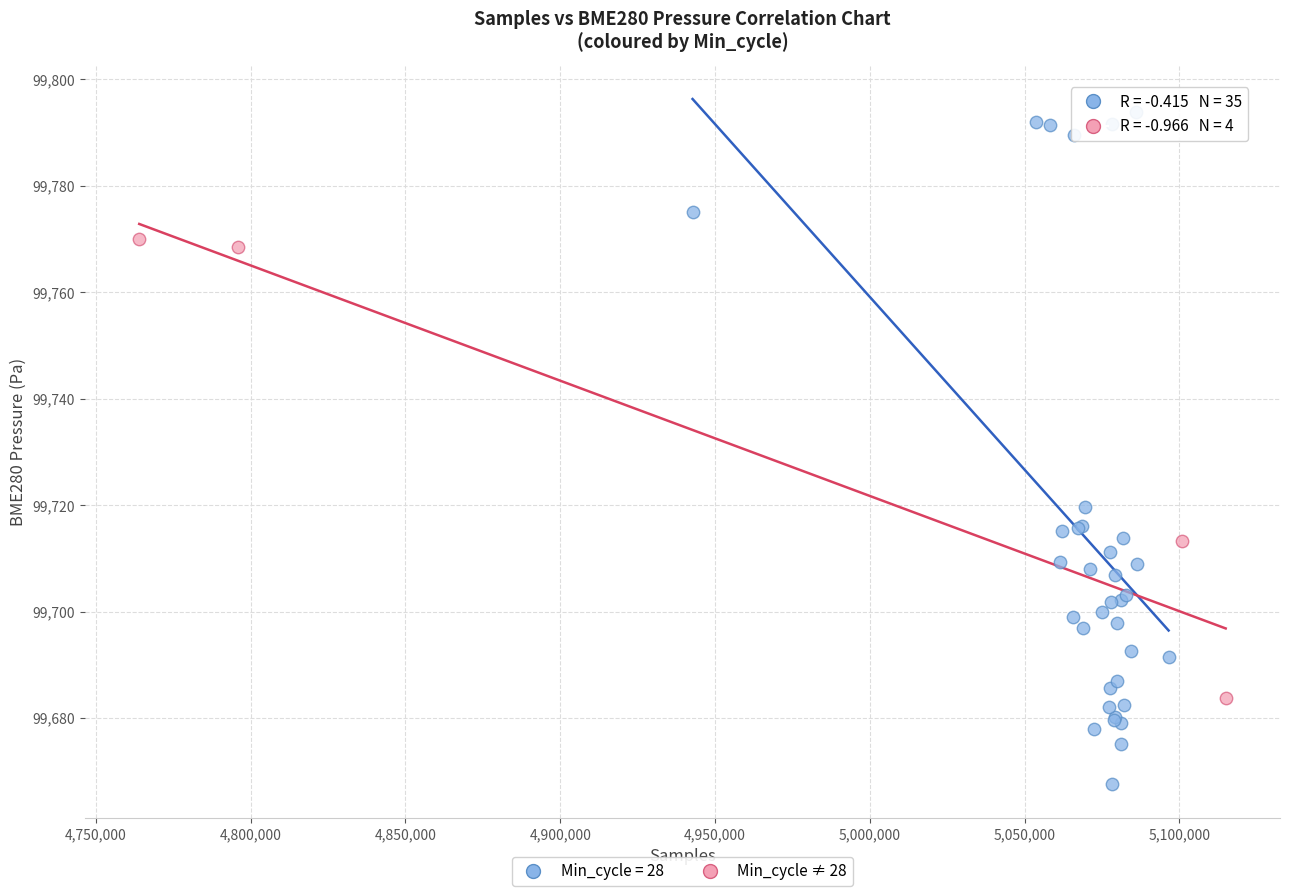

Which series contains the lowest Y value?

Min_cycle = 28